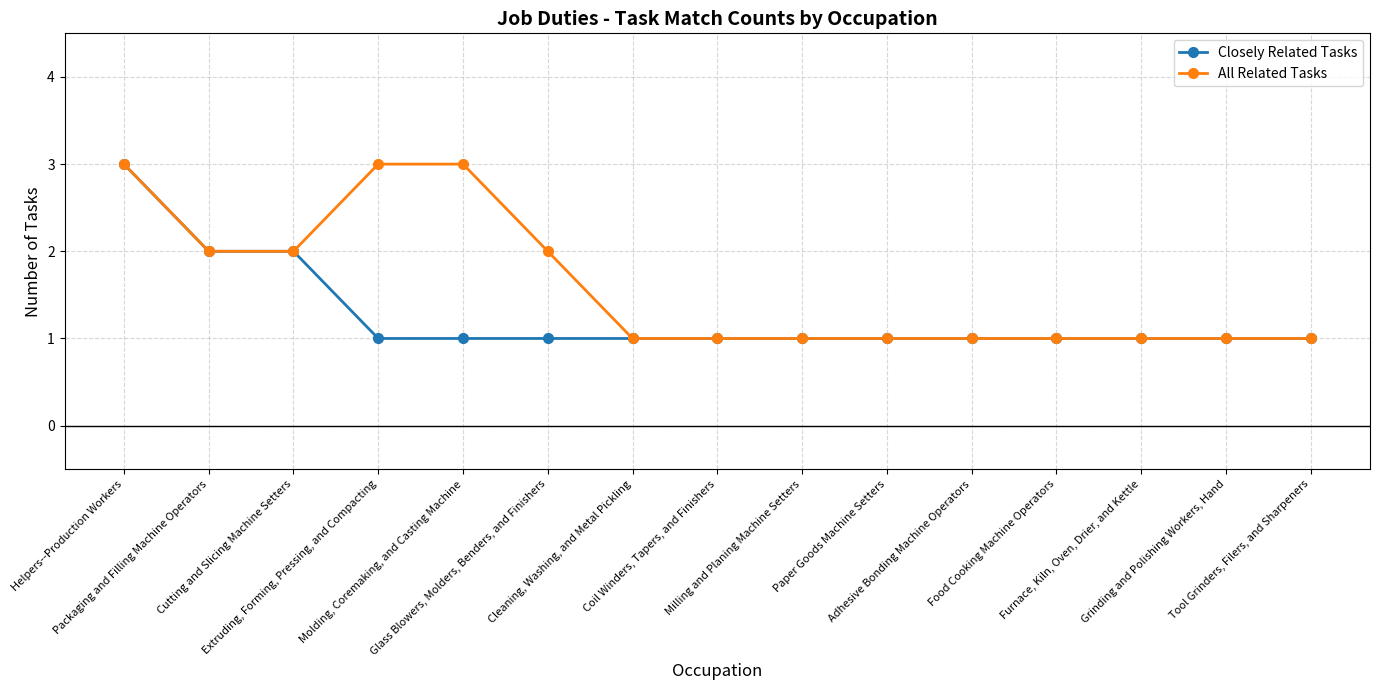

What is the label of the 8th point from the left?

Coil Winders, Tapers, and Finishers